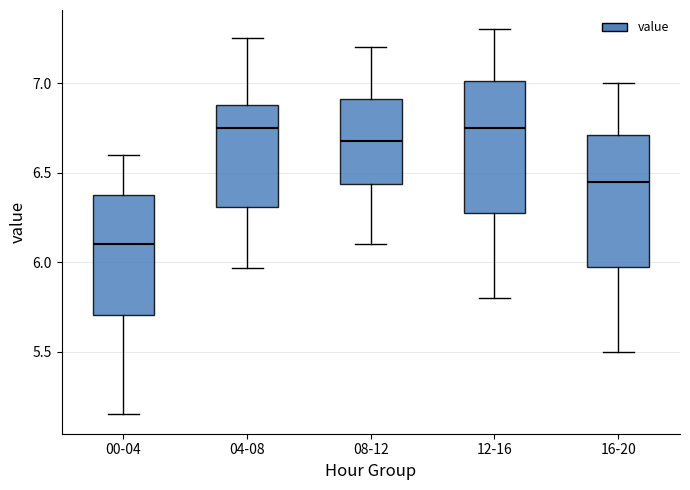

Reading left to right, read every box against the y-axis: the position of its median line, the range the box covers, and the ends of its whiskers. The values are not printed on the chart, so give them approximately, as read against the axis.

00-04: median 6.10, box 5.70 to 6.40, whiskers 5.15 to 6.60
04-08: median 6.75, box 6.30 to 6.90, whiskers 5.95 to 7.25
08-12: median 6.70, box 6.45 to 6.90, whiskers 6.10 to 7.20
12-16: median 6.75, box 6.30 to 7.00, whiskers 5.80 to 7.30
16-20: median 6.45, box 6.00 to 6.70, whiskers 5.50 to 7.00